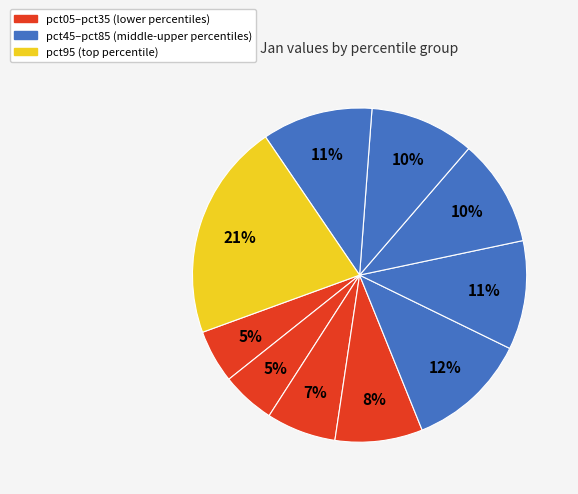

How many segments does this pie chart have?

10